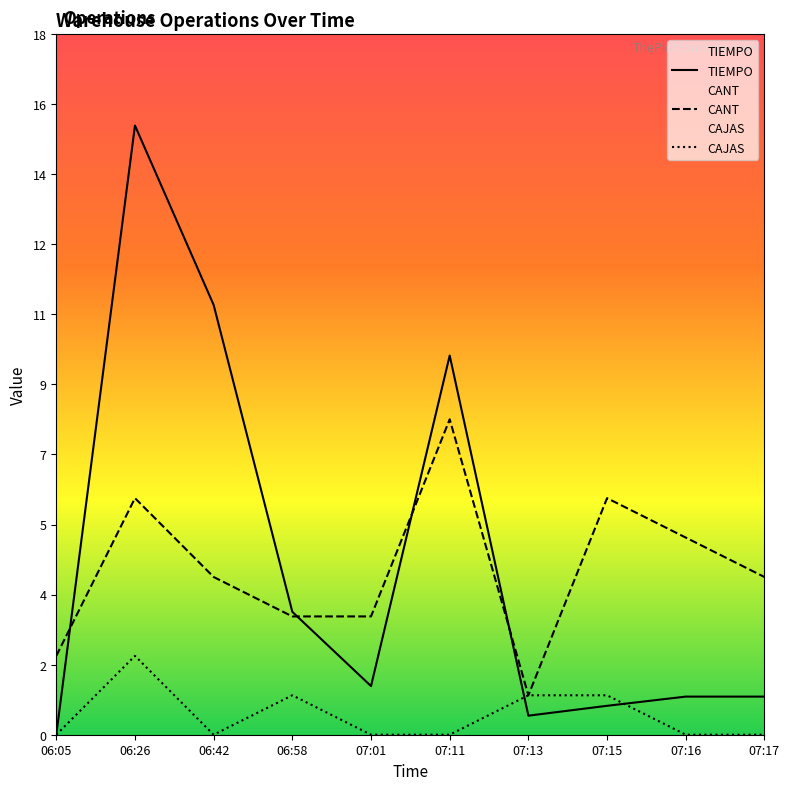

How many values in the CANT series are below 4?

4